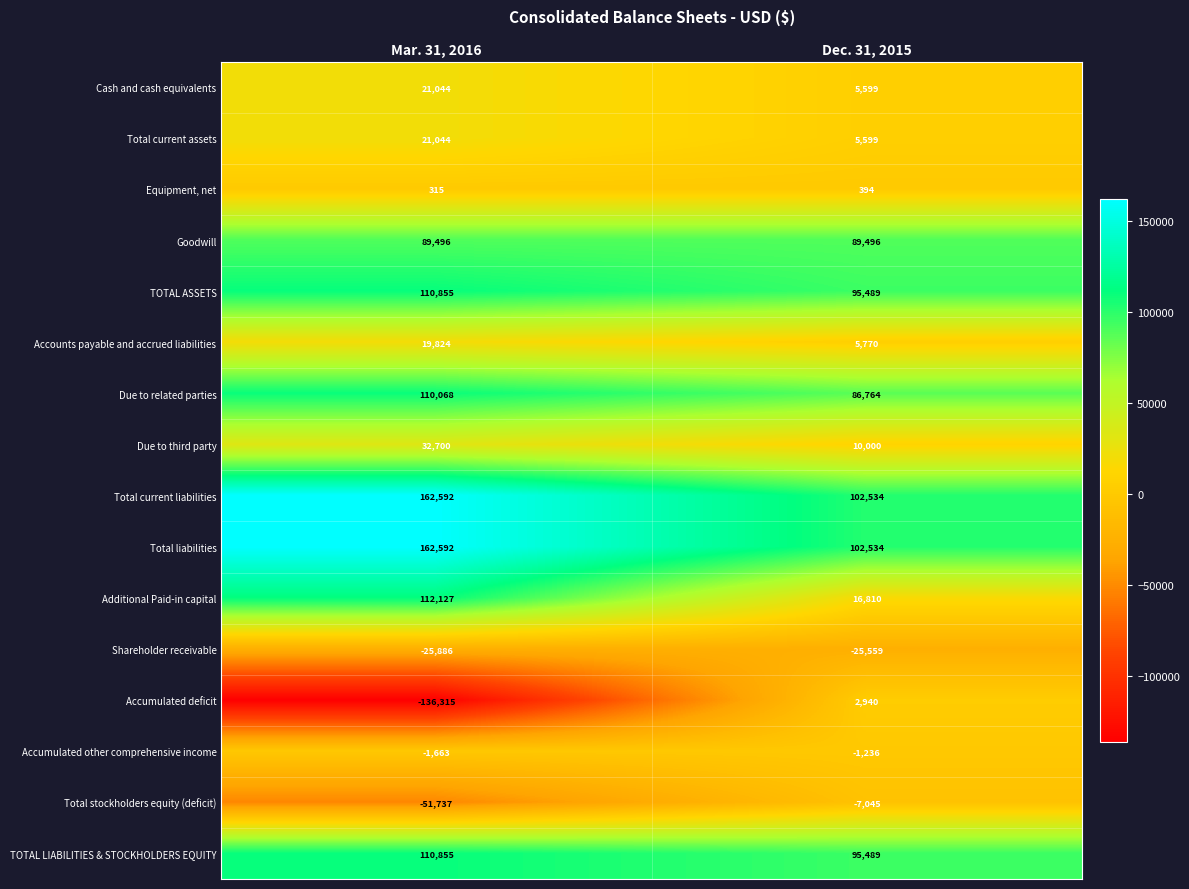

What is the maximum value shown in the chart?

162592